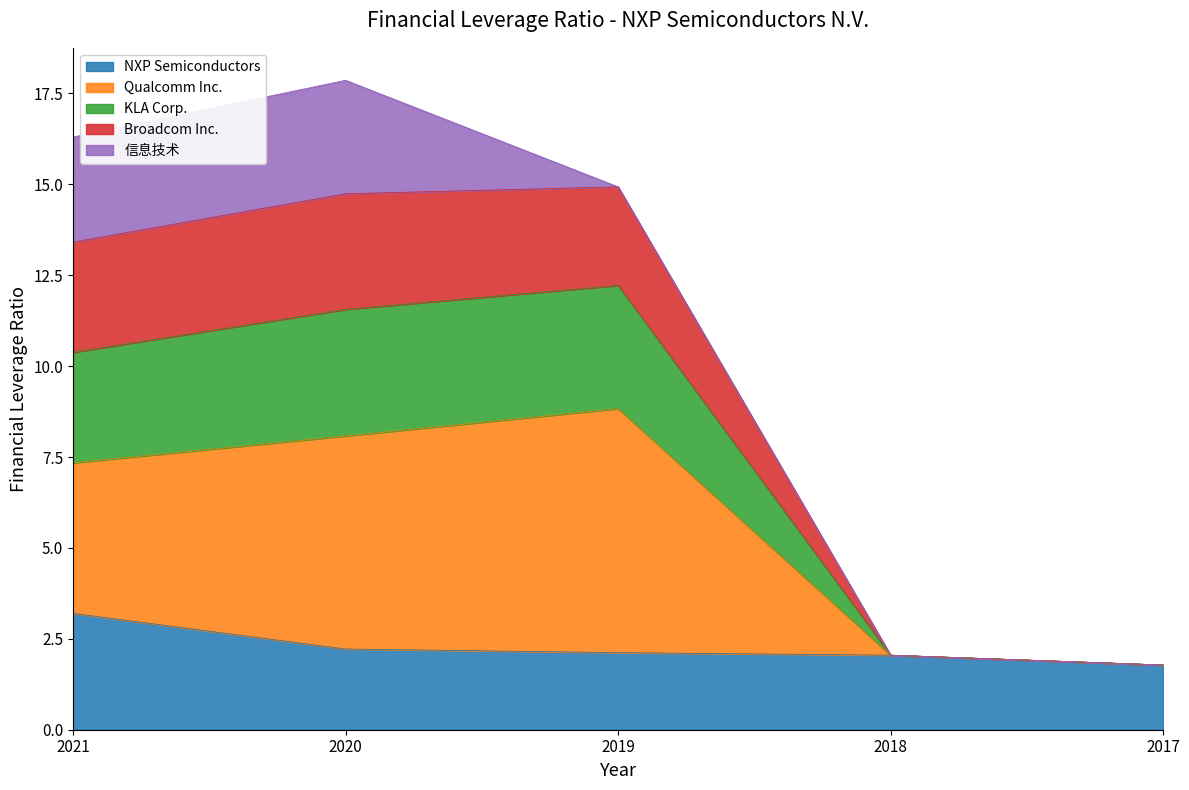

True or false: NXP Semiconductors has a value of 1.1 at 2019.

False